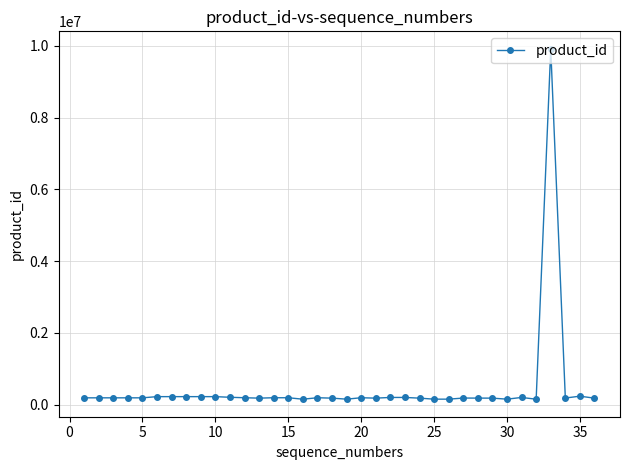

What is the greatest value displayed?

9916292